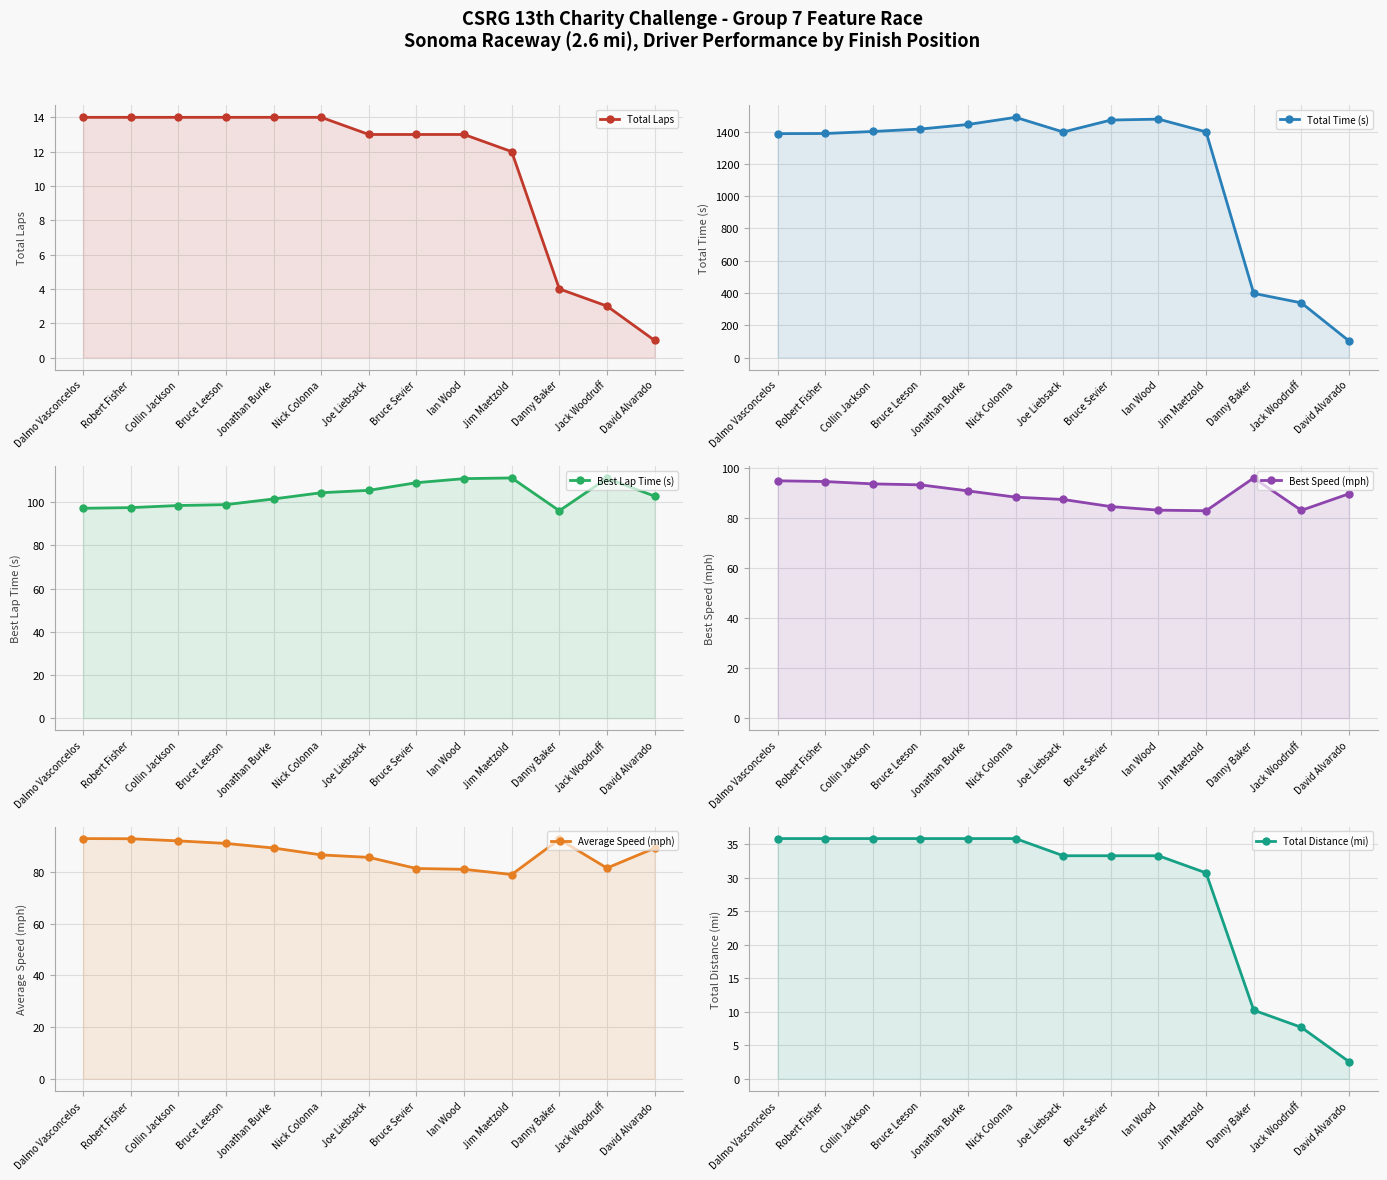

What is the minimum value for Total Time (s)?

103.3